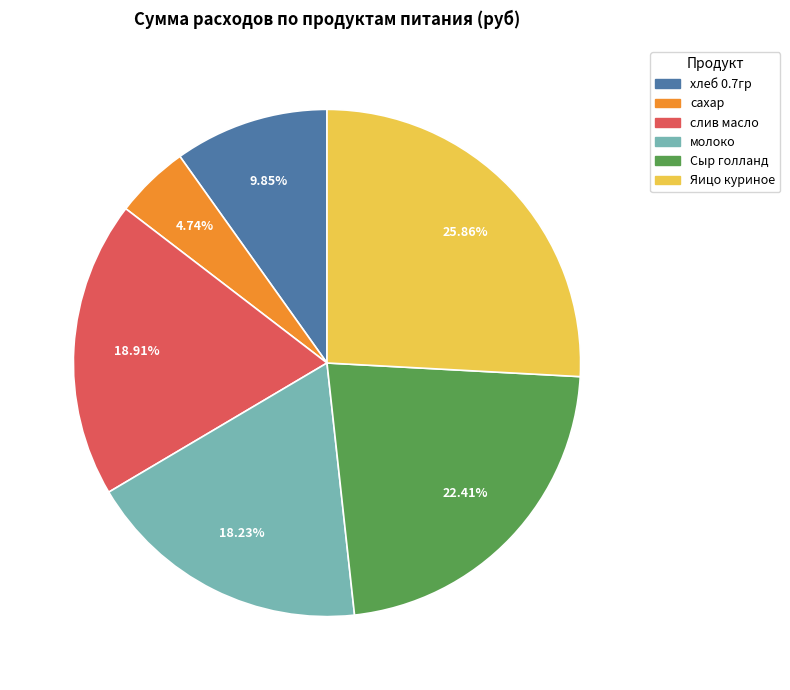

Is there a majority slice in this chart?

No